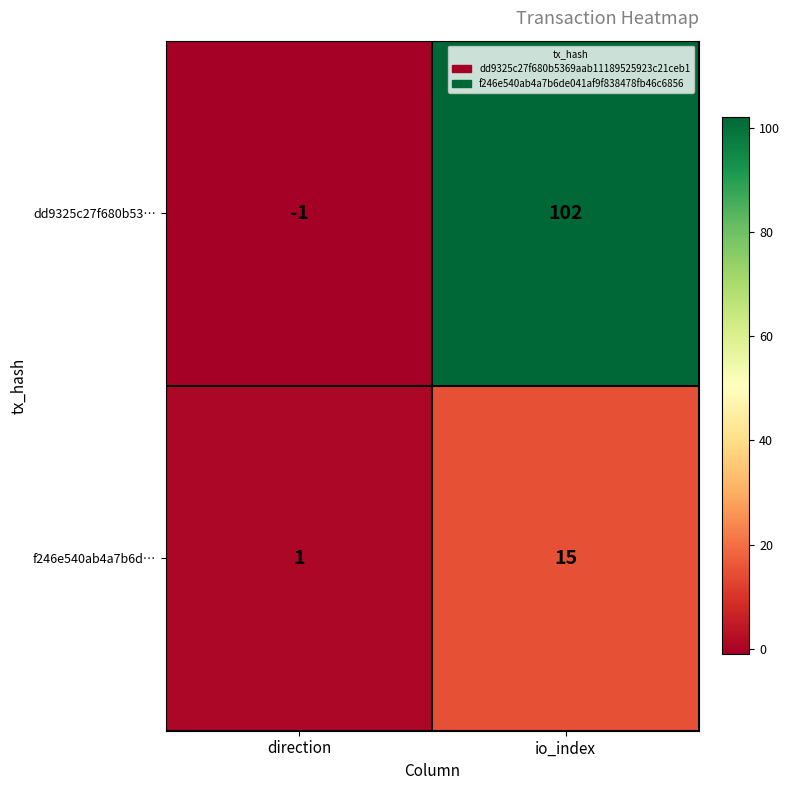

Reading right to left, transcribe all the data shown in this chart.

dd9325c27f680b53…: 102	-1
f246e540ab4a7b6d…: 15	1